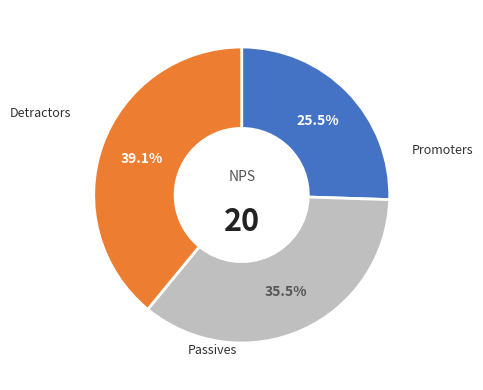

Count the number of slices in the pie.

3